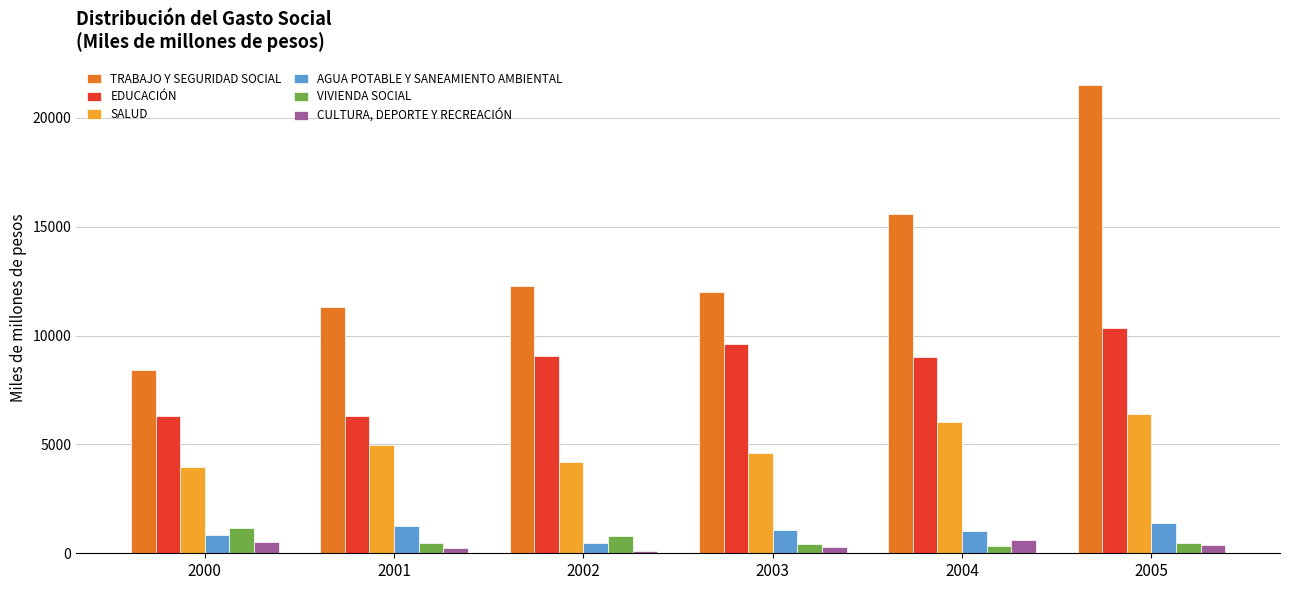

At which label does VIVIENDA SOCIAL reach its peak?

2000